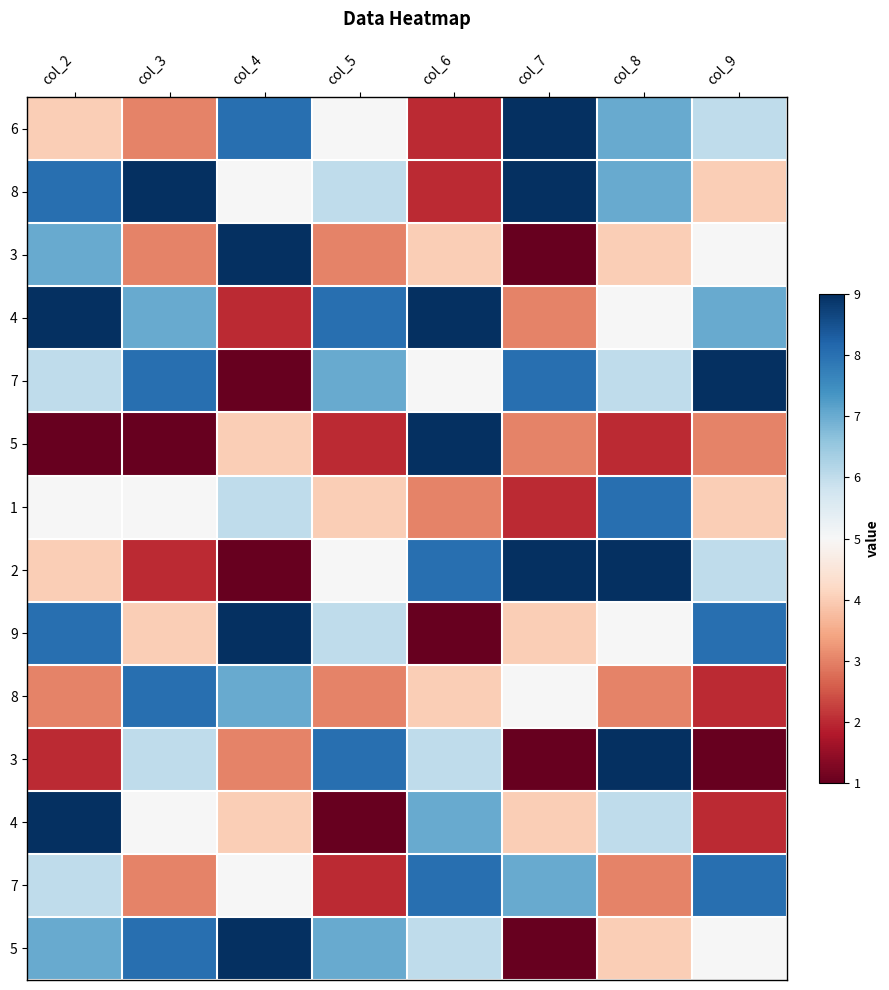

What is the total value across all series at col_6?

74